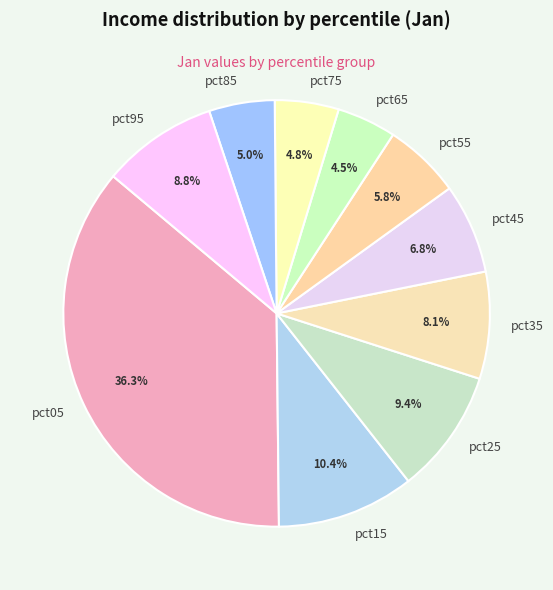

How many slices are in this pie chart?

10